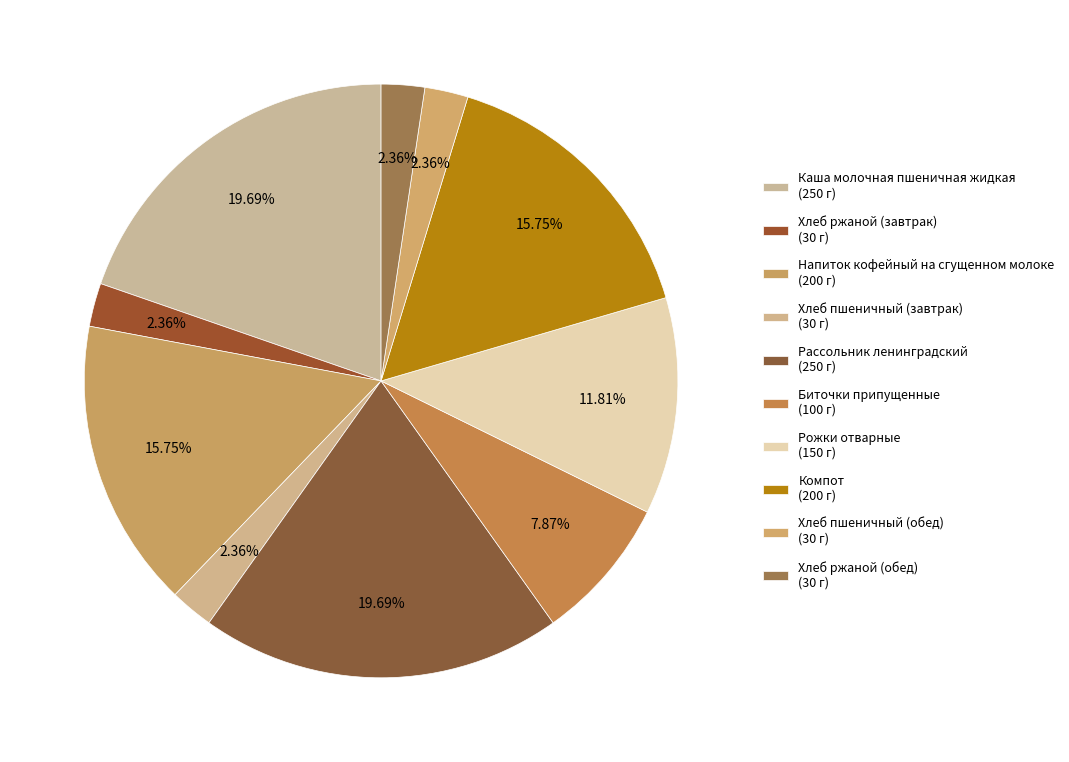

To the nearest percent, what percentage of the pie is Компот?

16%